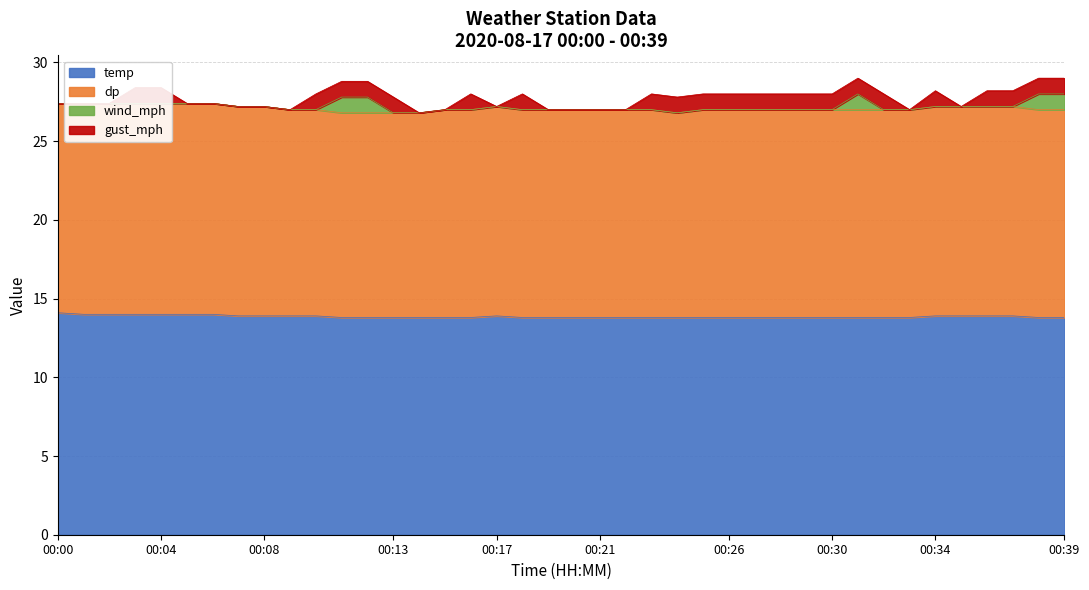

List the labels in order of gust_mph value, smallest first.

00:00, 00:01, 00:02, 00:05, 00:06, 00:07, 00:08, 00:09, 00:14, 00:15, 00:17, 00:19, 00:20, 00:21, 00:22, 00:33, 00:35, 00:03, 00:04, 00:10, 00:11, 00:12, 00:13, 00:16, 00:18, 00:23, 00:24, 00:25, 00:26, 00:27, 00:28, 00:29, 00:30, 00:31, 00:32, 00:34, 00:36, 00:37, 00:38, 00:39